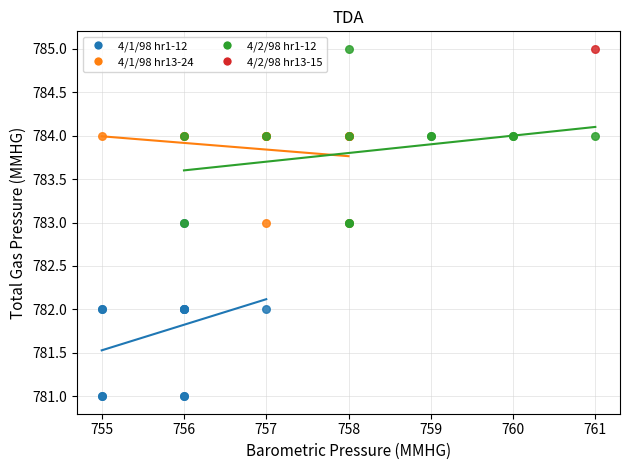

What are all the series names shown in the legend?

4/1/98 hr1-12, 4/1/98 hr13-24, 4/2/98 hr1-12, 4/2/98 hr13-15